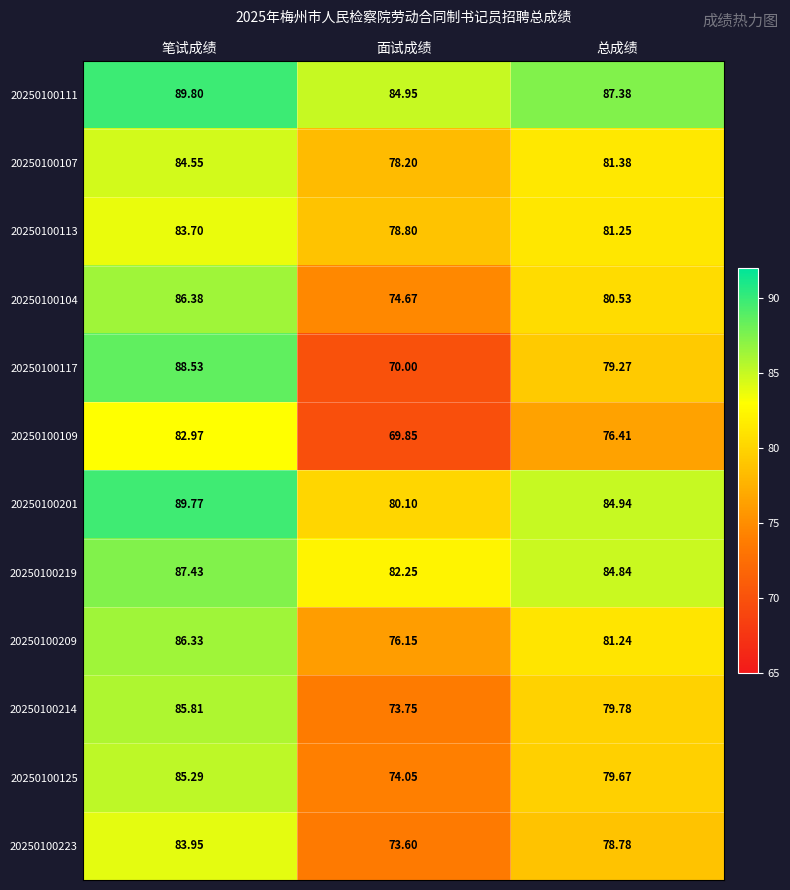

List the series in order of their peak value, highest first.

20250100111, 20250100201, 20250100117, 20250100219, 20250100104, 20250100209, 20250100214, 20250100125, 20250100107, 20250100223, 20250100113, 20250100109